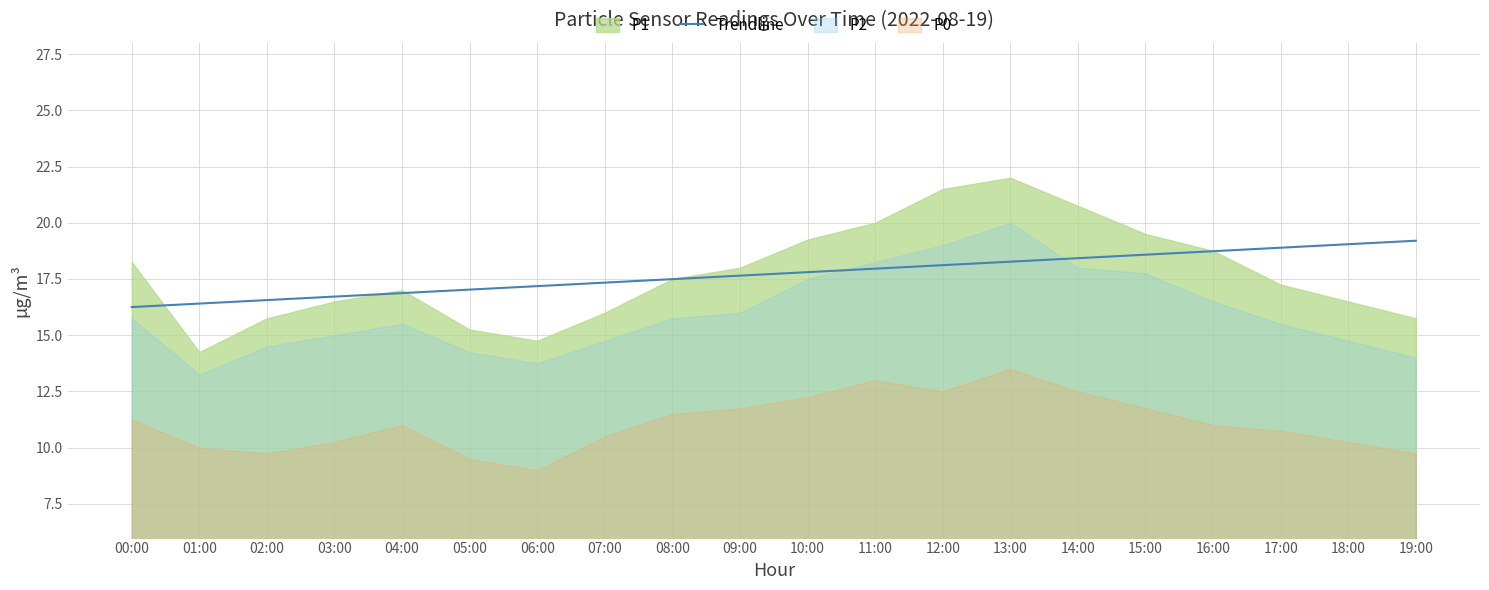

True or false: Trendline has a value of 5.9 at 17:00.

False